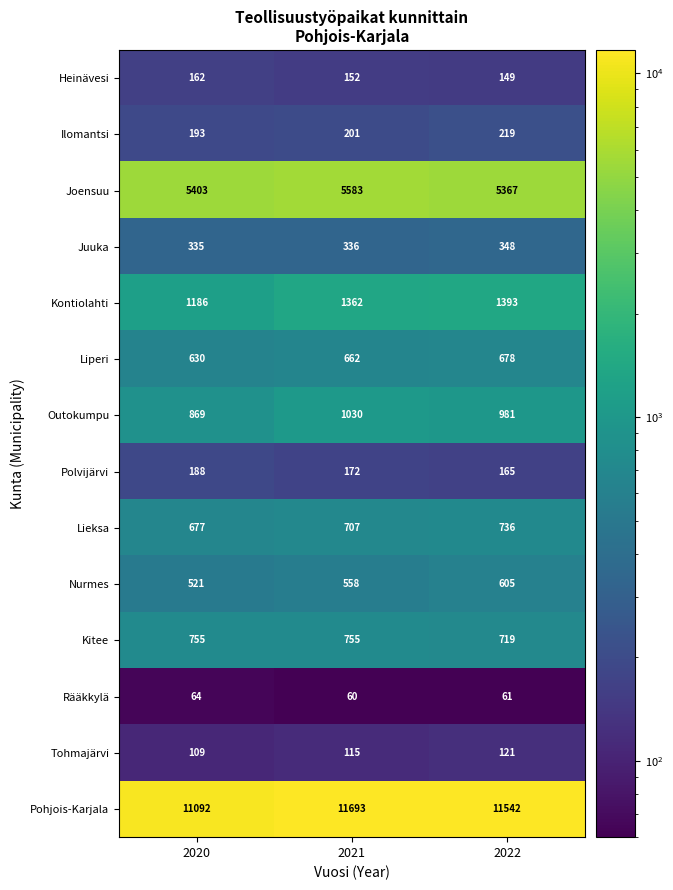

The Kontiolahti series shows 1362 at 2021. True or false?

True